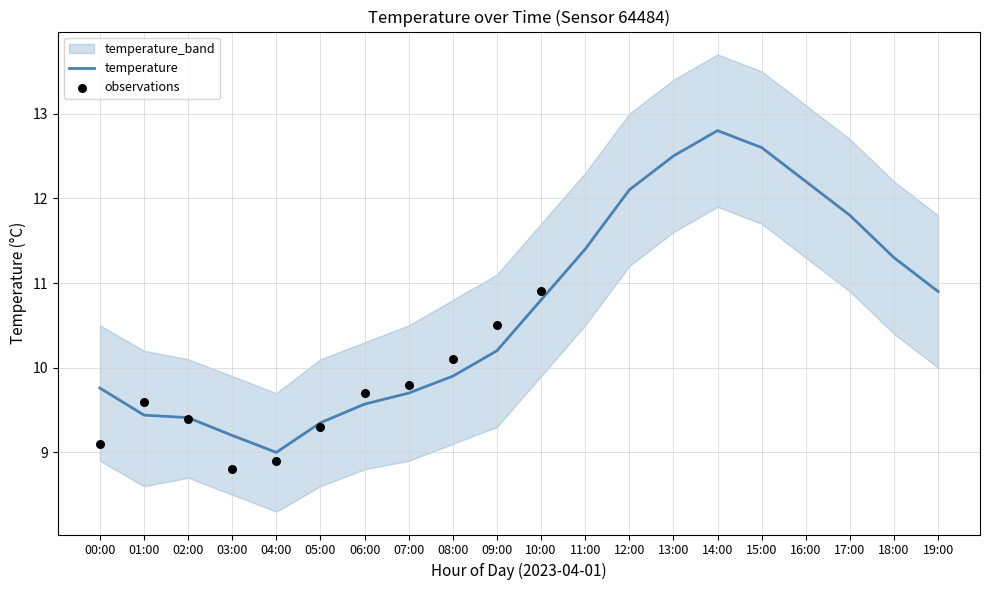

Is it true that temperature equals 16.3 at 11:00?

False